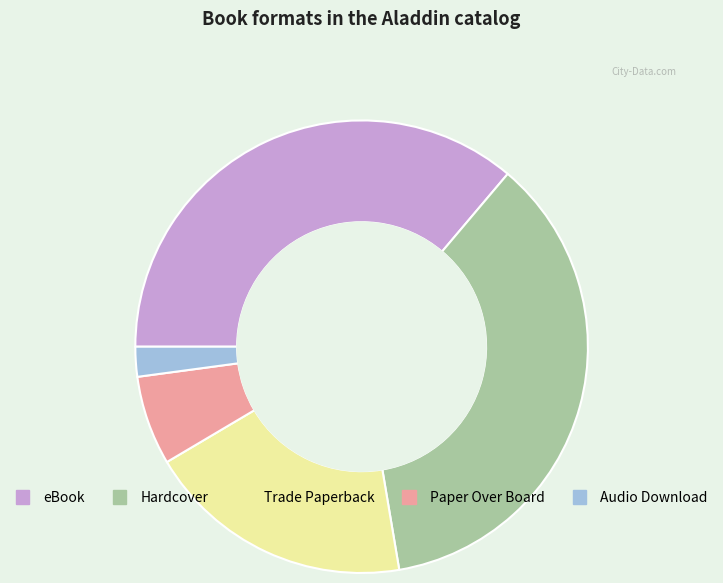

What is the largest slice in the pie chart?

eBook